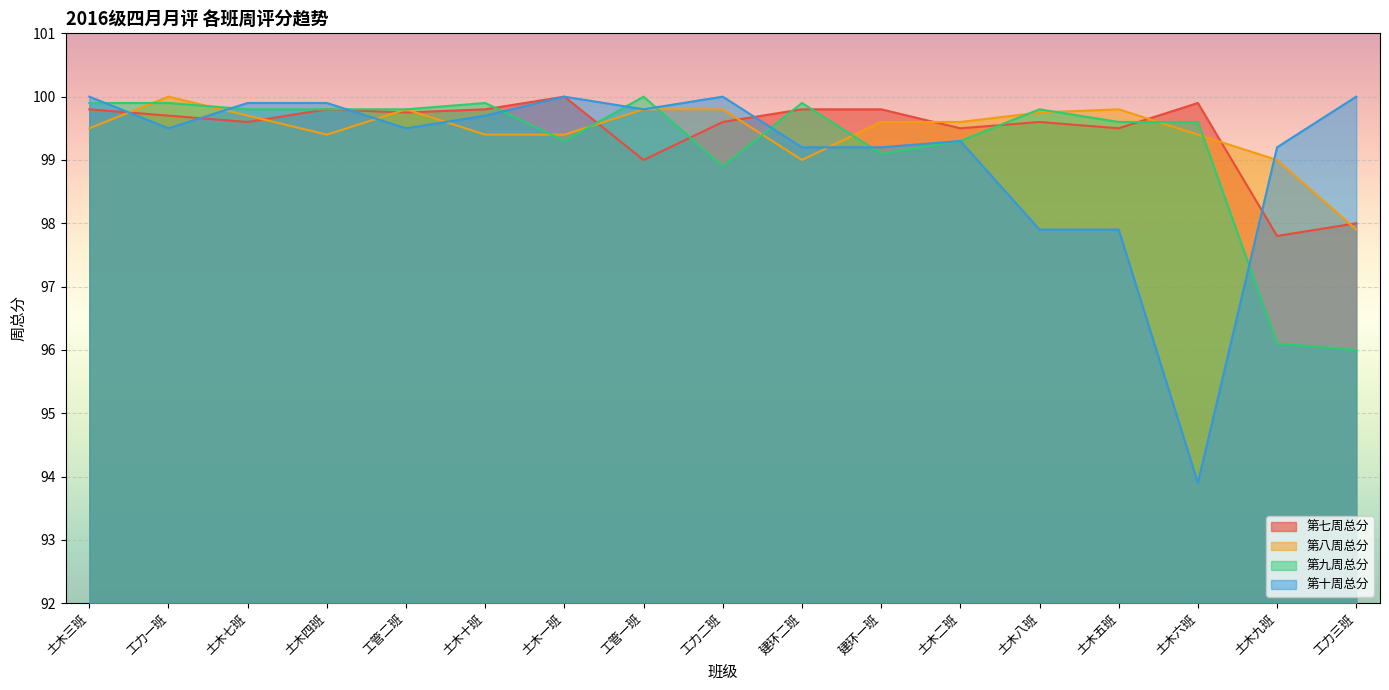

True or false: 第九周总分 has a value of 39.7 at 土木八班.

False